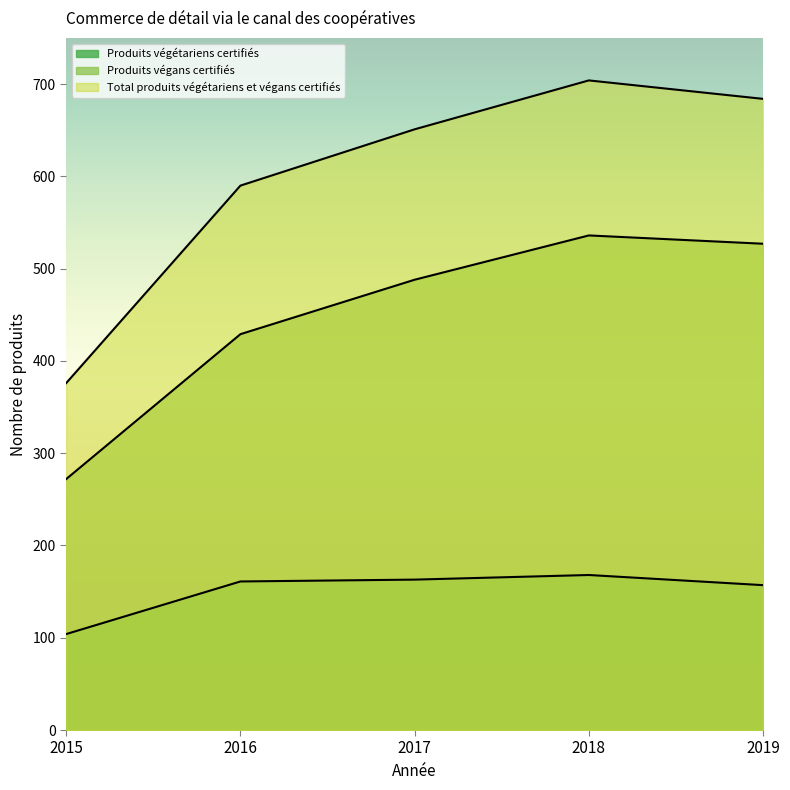

True or false: Produits végétariens certifiés and Total produits végétariens et végans certifiés intersect in this chart.

False